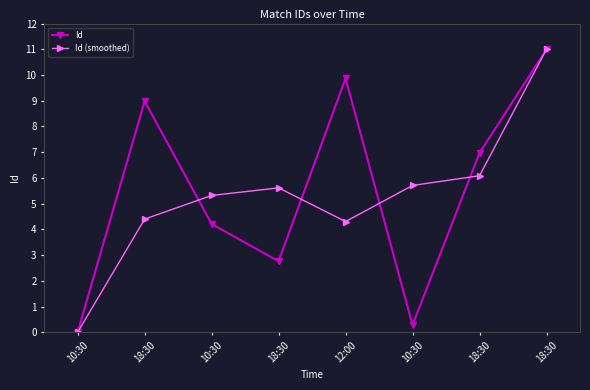

The Id series shows 11.0 at 18:30. True or false?

True